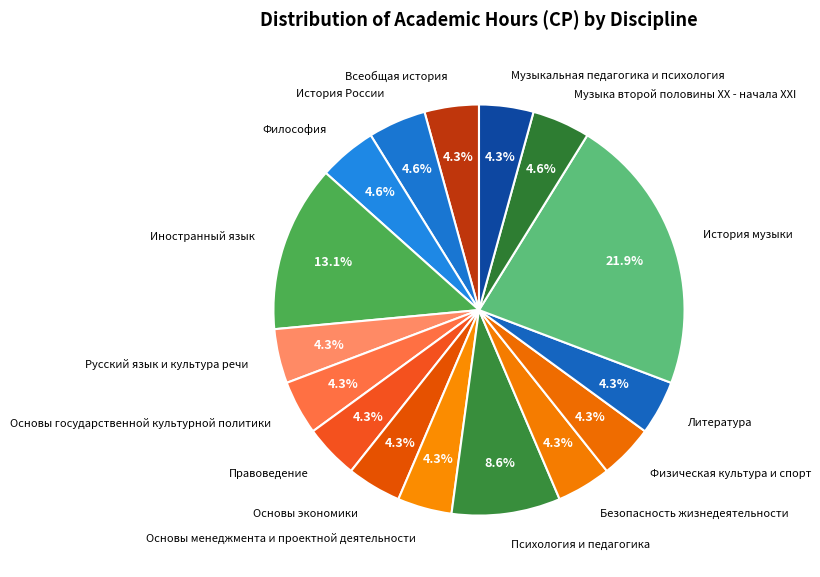

Which category has the biggest portion of the pie?

История музыки